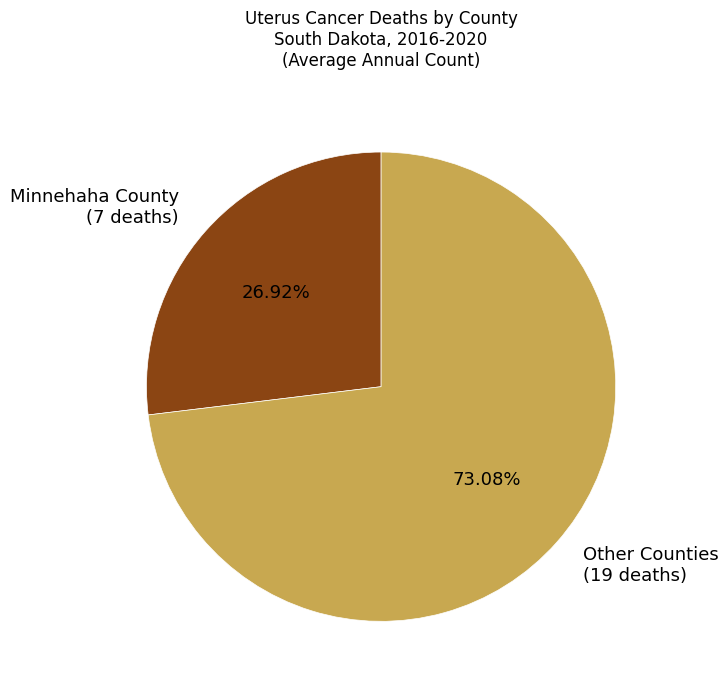

Does Other Counties account for over 50% of the chart?

Yes